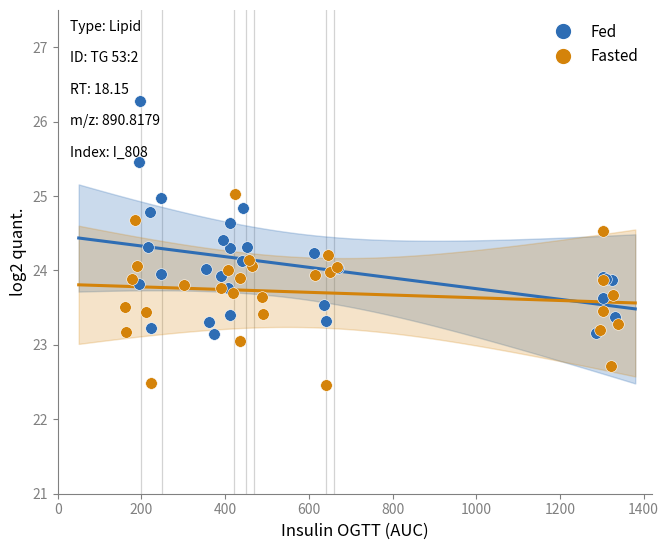

Which series reaches the minimum Y coordinate?

Fasted